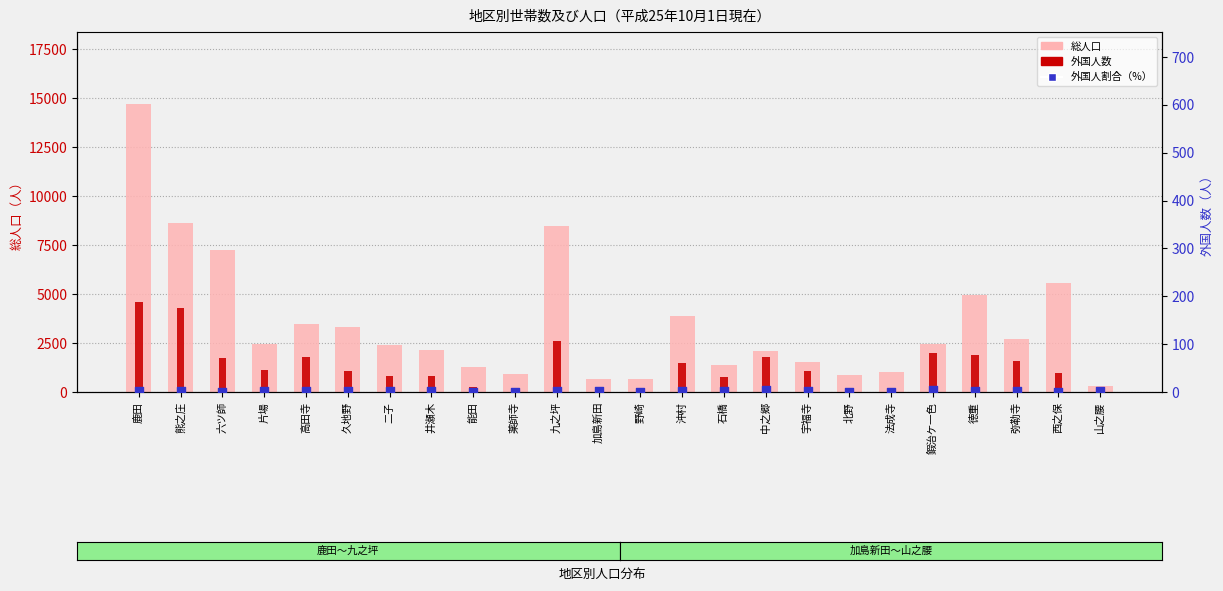

Which series has the largest total across all categories?

総人口